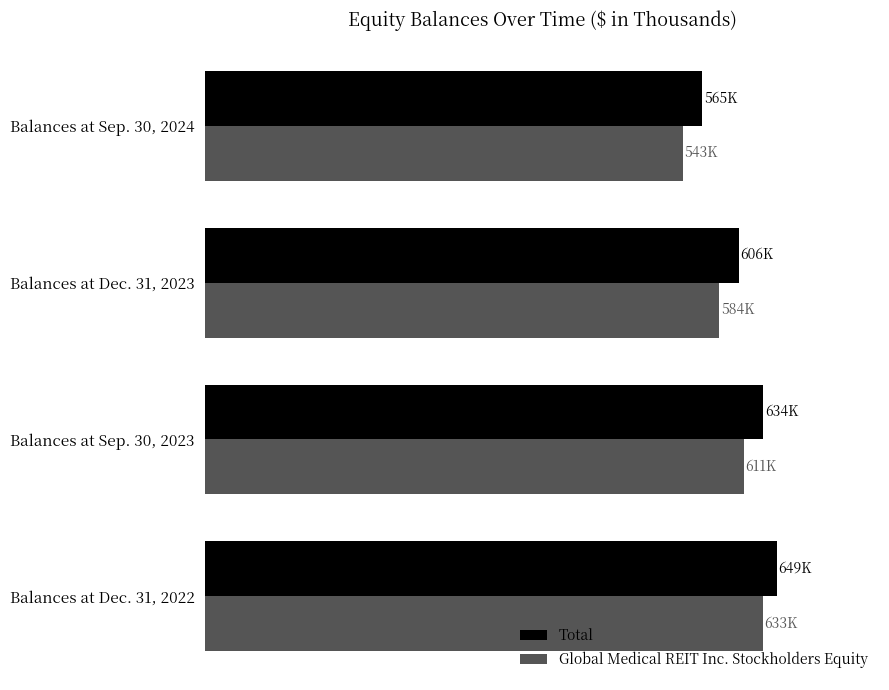

What are all the series names shown in the legend?

Total, Global Medical REIT Inc. Stockholders Equity